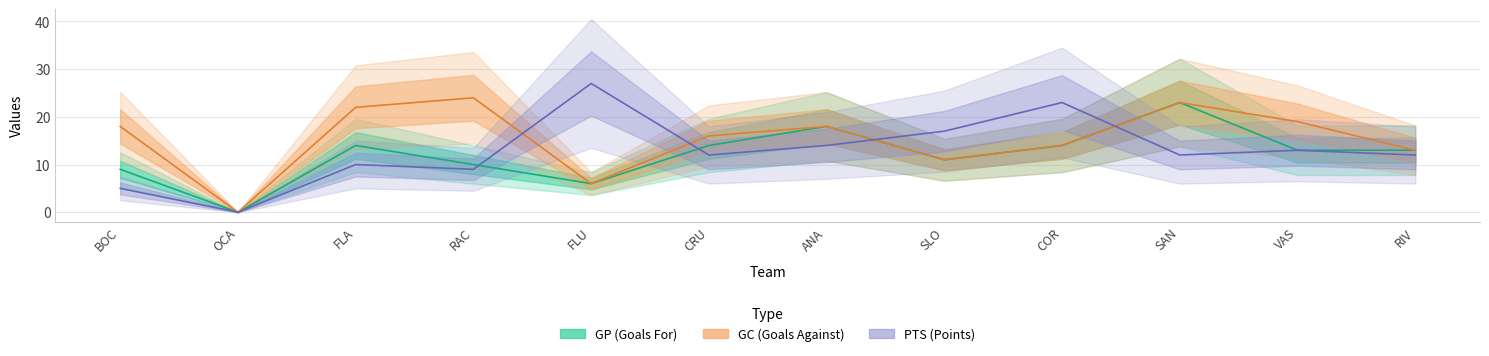

Rank the series by their maximum value, from highest to lowest.

PTS, GC, GP